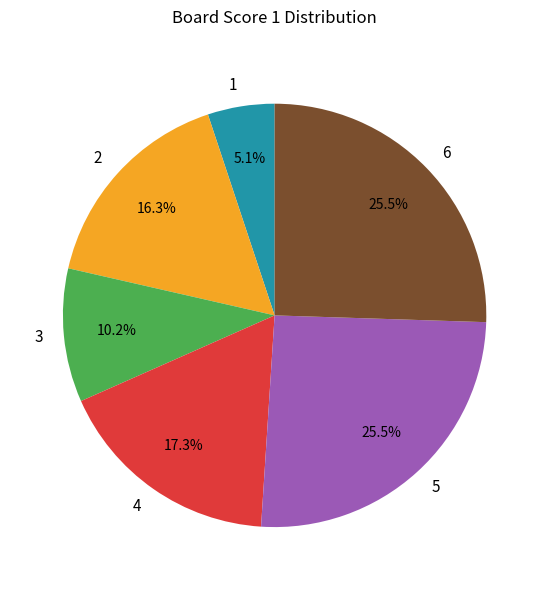

Do 6 and 4 together represent more than half of the pie?

No